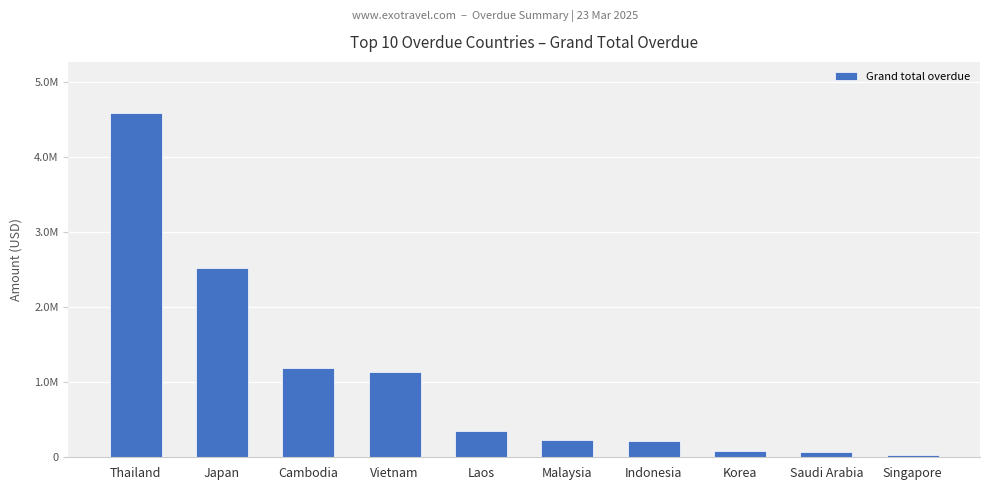

What is the label of the 6th bar from the left?

Malaysia